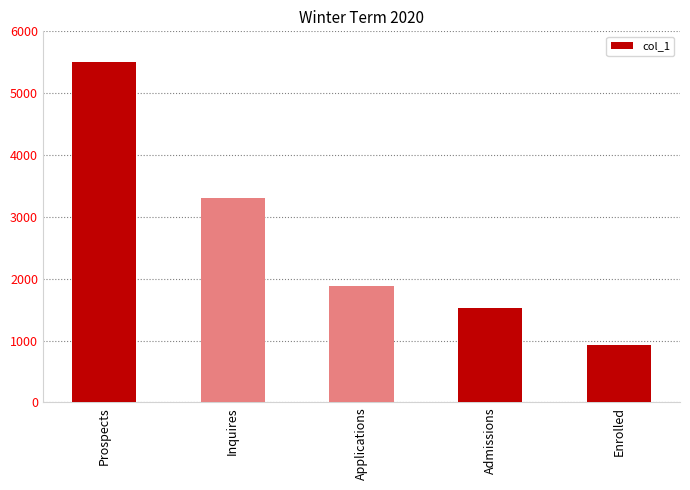

What is the value of the 5th bar from the left?

932